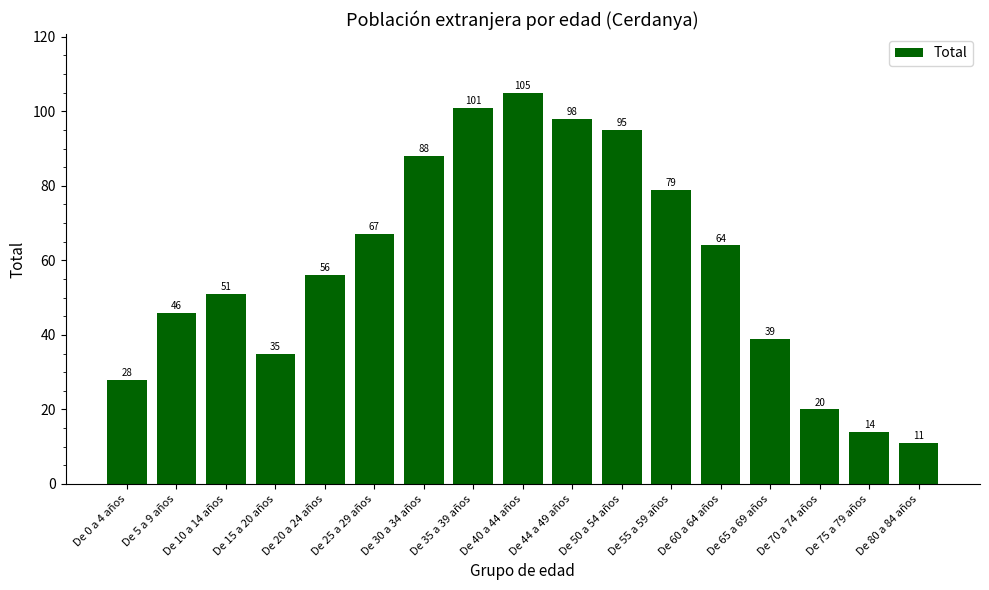

Reading left to right, extract all data points from this chart.

De 0 a 4 años=28	De 5 a 9 años=46	De 10 a 14 años=51	De 15 a 20 años=35	De 20 a 24 años=56	De 25 a 29 años=67	De 30 a 34 años=88	De 35 a 39 años=101	De 40 a 44 años=105	De 44 a 49 años=98	De 50 a 54 años=95	De 55 a 59 años=79	De 60 a 64 años=64	De 65 a 69 años=39	De 70 a 74 años=20	De 75 a 79 años=14	De 80 a 84 años=11